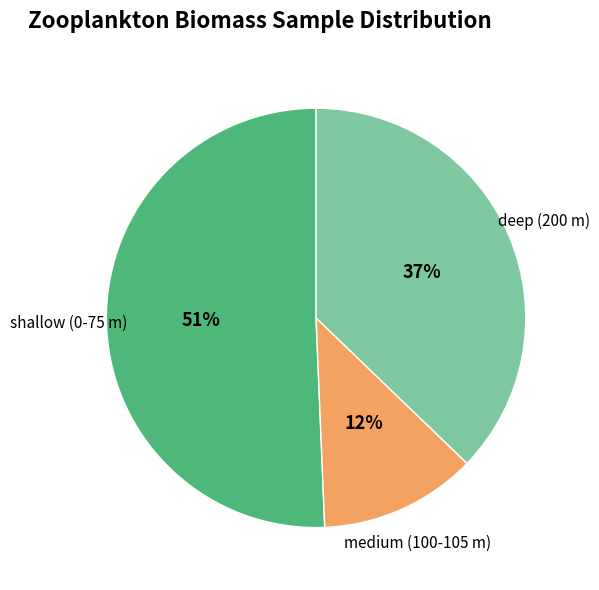

How many segments does this pie chart have?

3